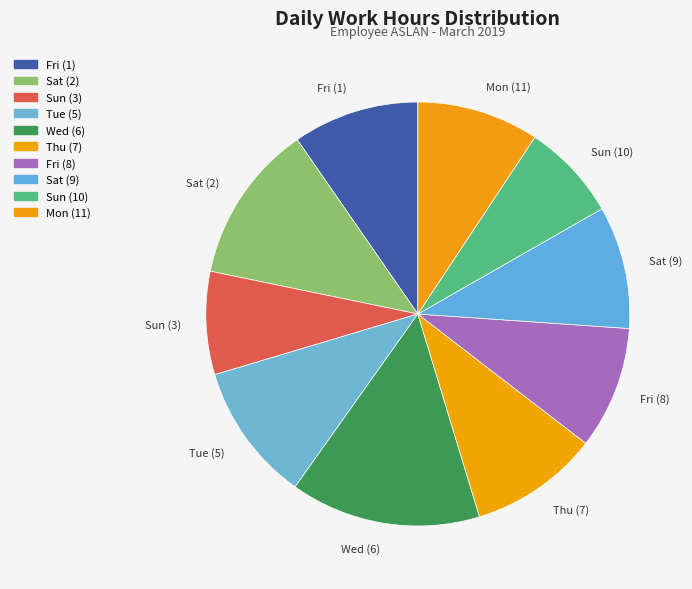

The Sun (10) slice represents 1% of the pie. True or false?

False